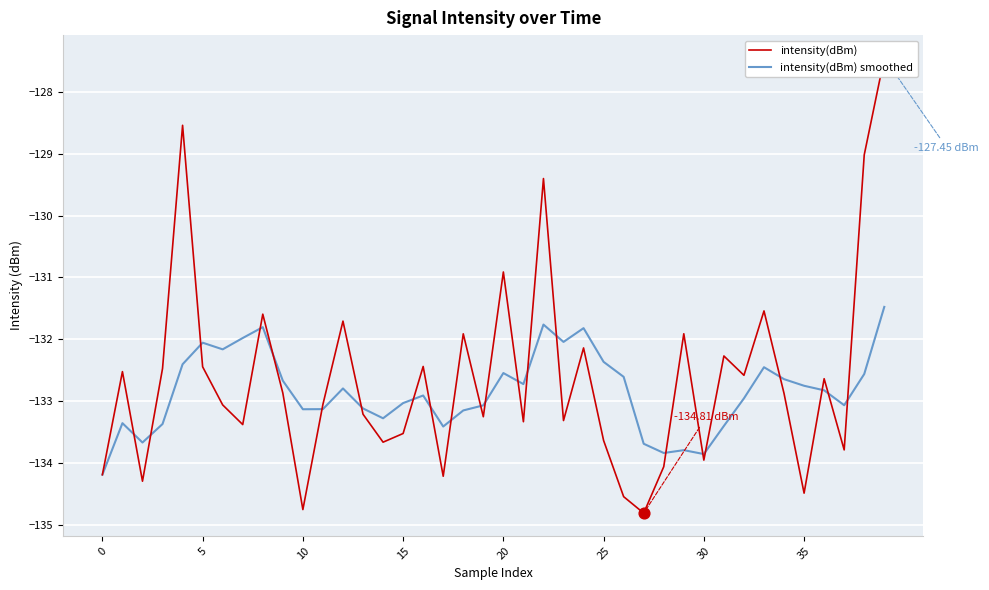

At which category is the sum across all series the highest?

39